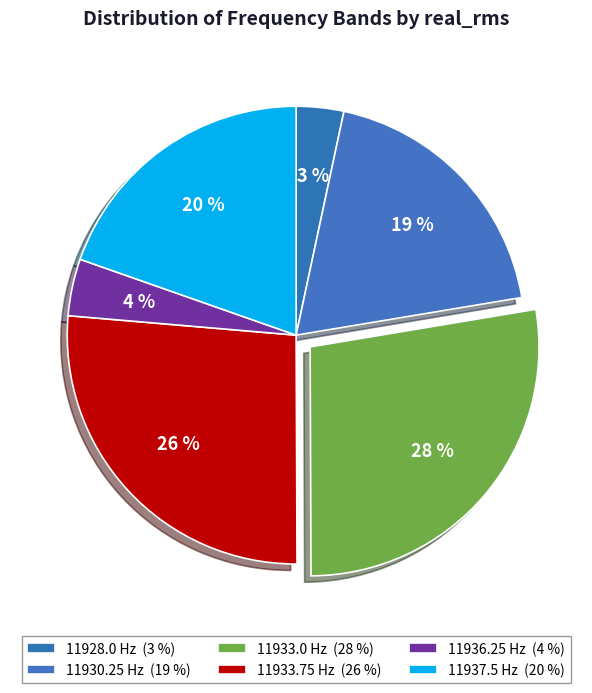

Is there a majority slice in this chart?

No